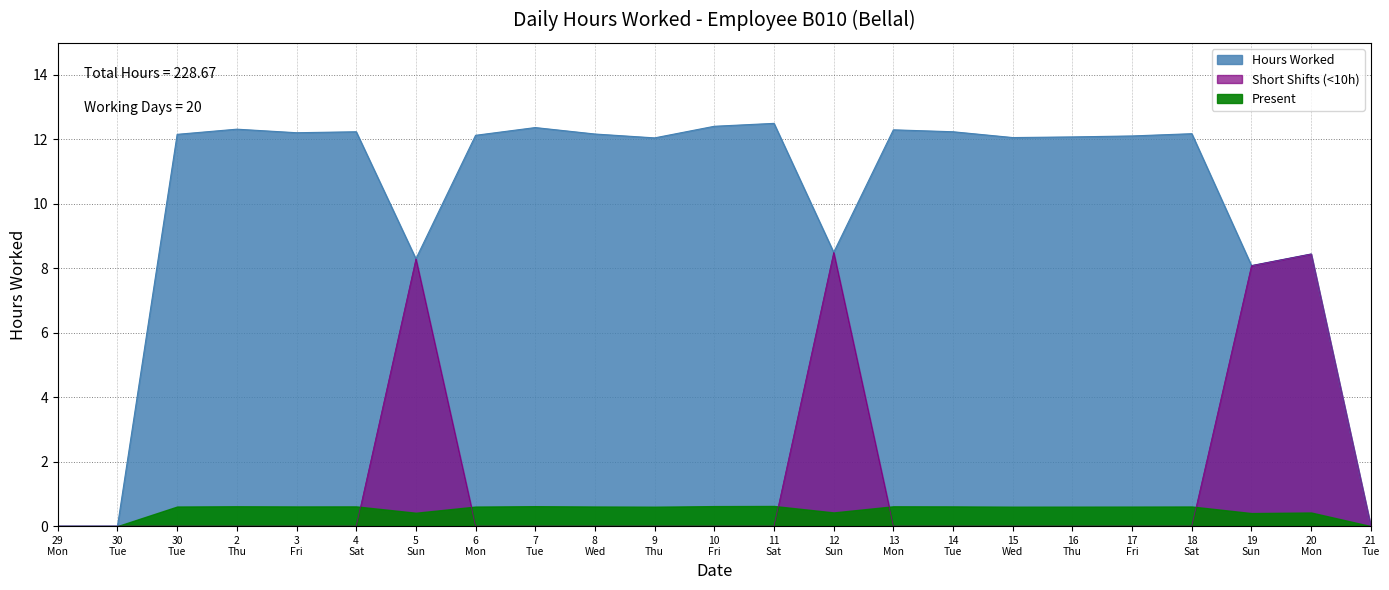

What is the average value?

9.9